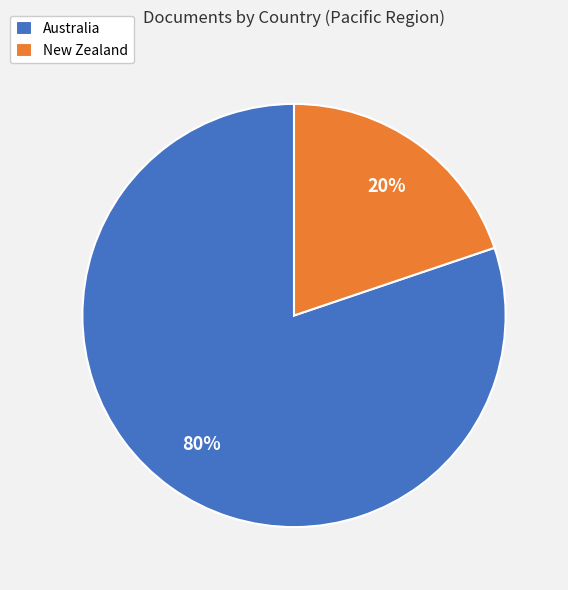

Which has a higher value, New Zealand or Australia?

Australia